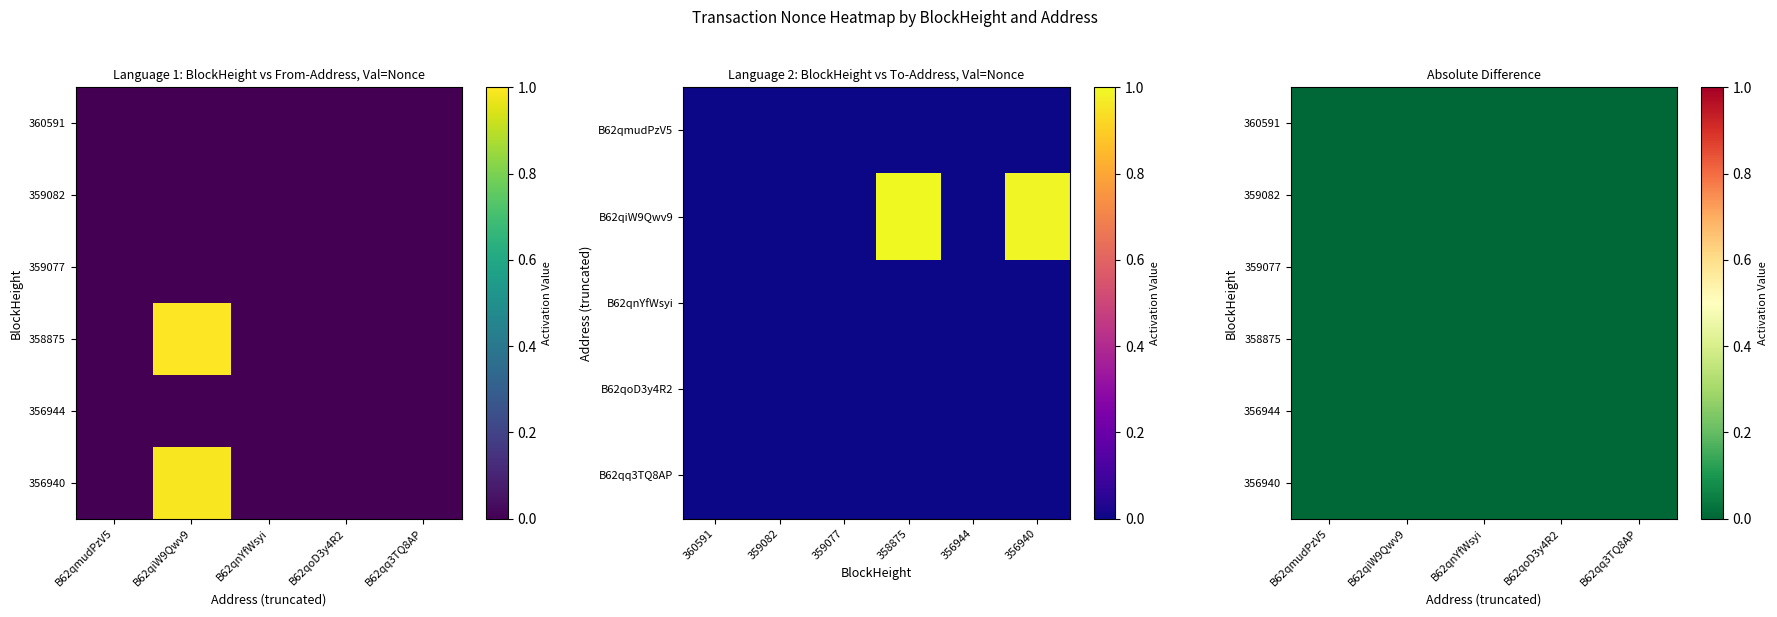

At which category is the sum across all series the highest?

B62qiW9Qwv9